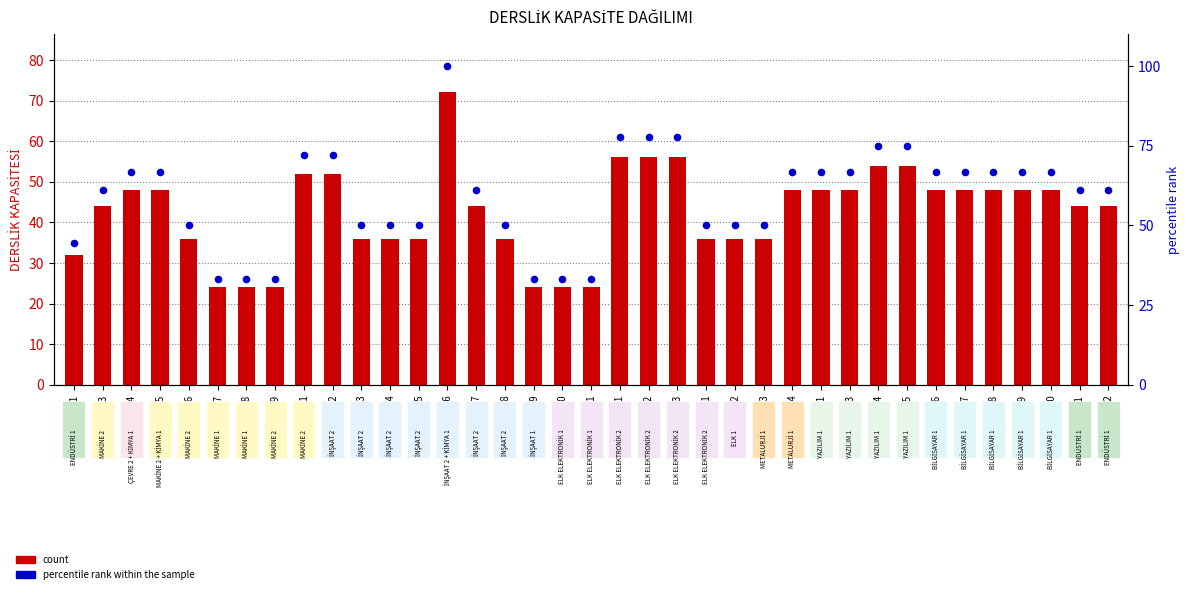

Is the value of count at D3 greater than the value of percentile rank within the sample at E10?

No